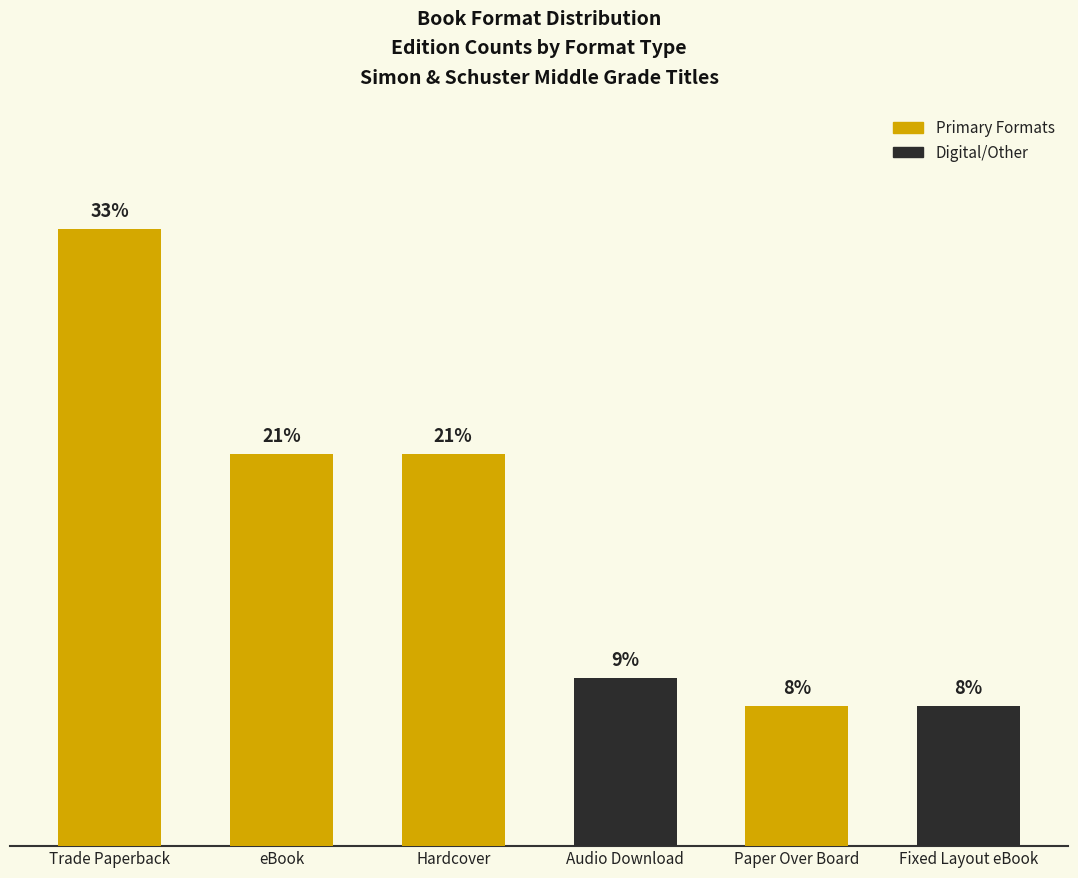

Does the chart contain any negative values?

No